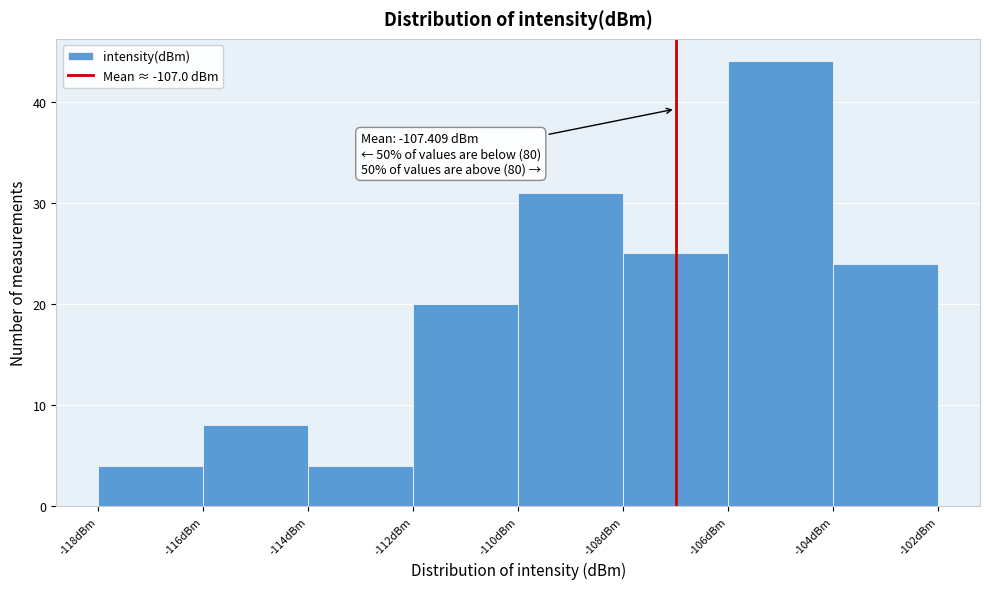

Over which range of the x-axis is the bar tallest?

-106 to -104